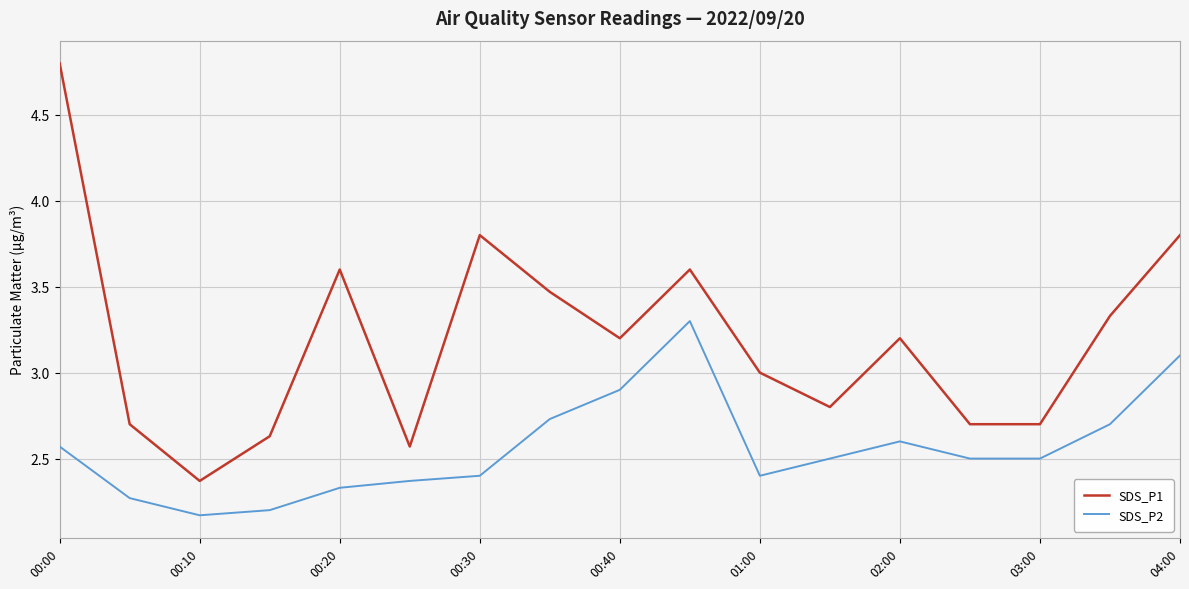

Rank the series by their average value, from lowest to highest.

SDS_P2, SDS_P1